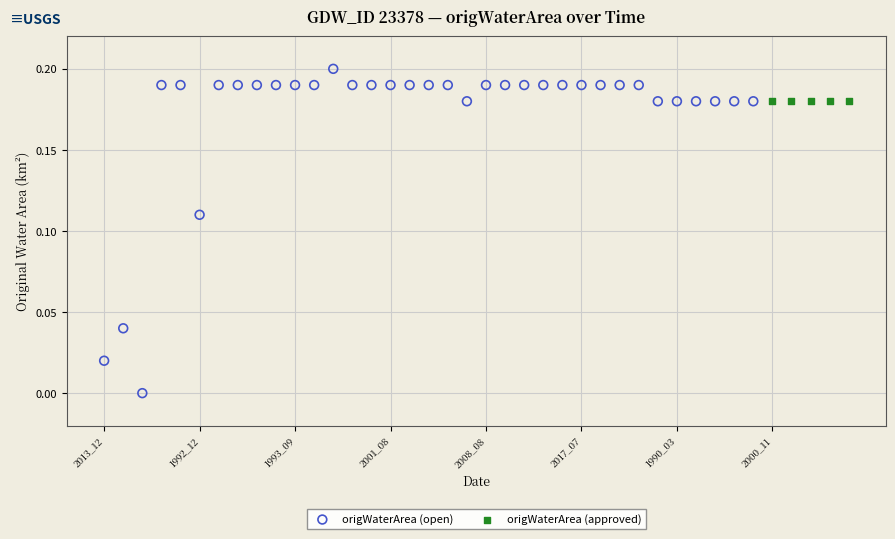

Which series reaches the maximum Y coordinate?

origWaterArea (open)